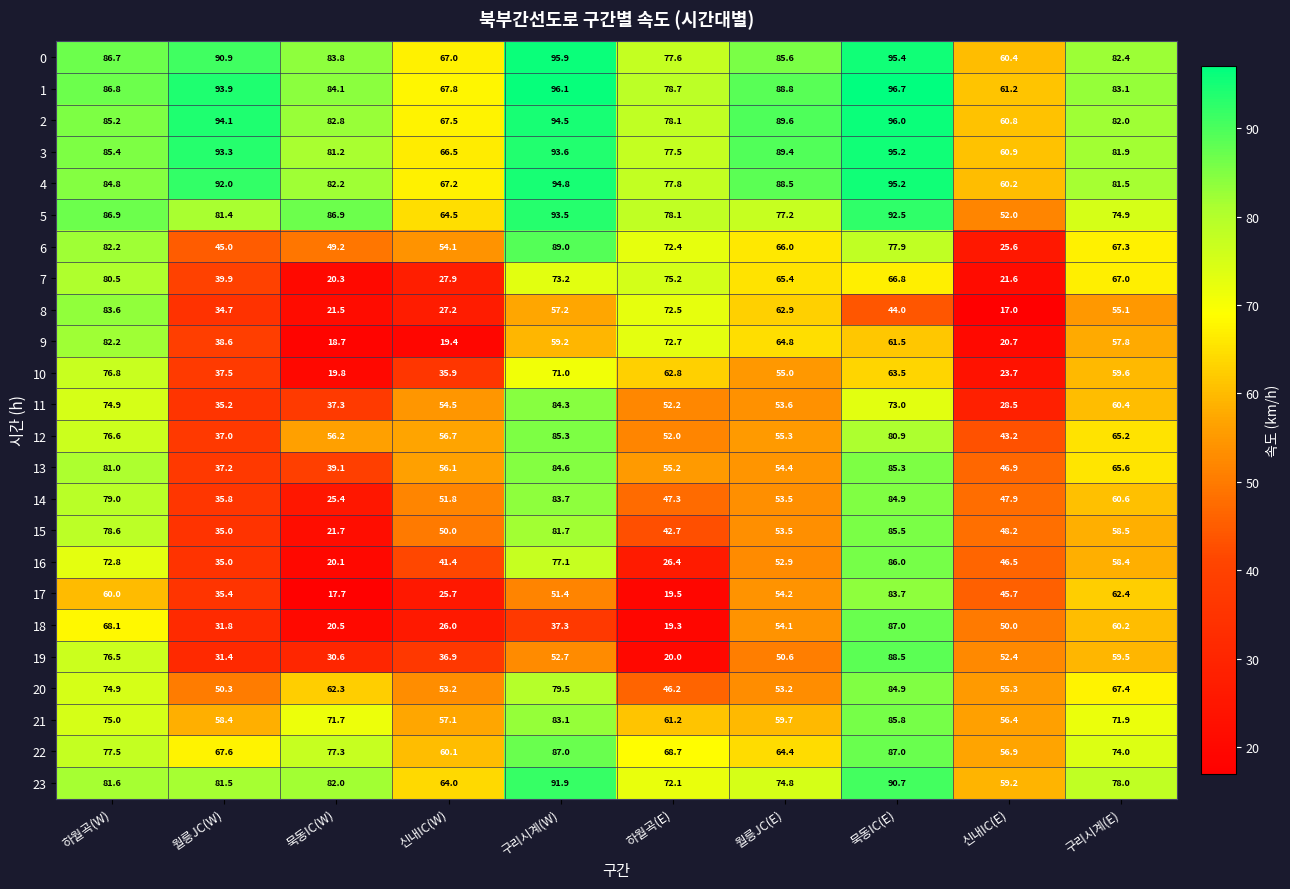

The value of 16 at 묵동IC(W) is 32.5. True or false?

False